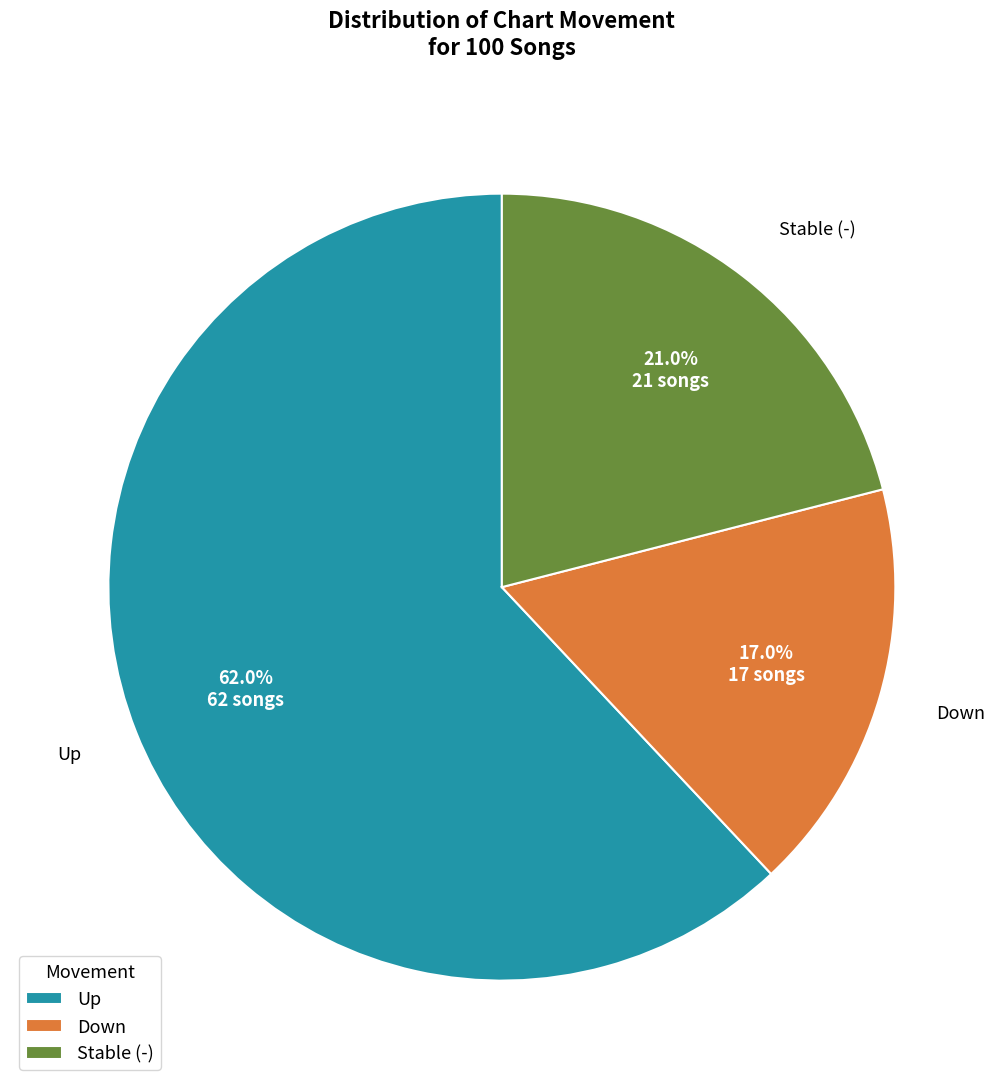

Between Up and Down, which is larger?

Up